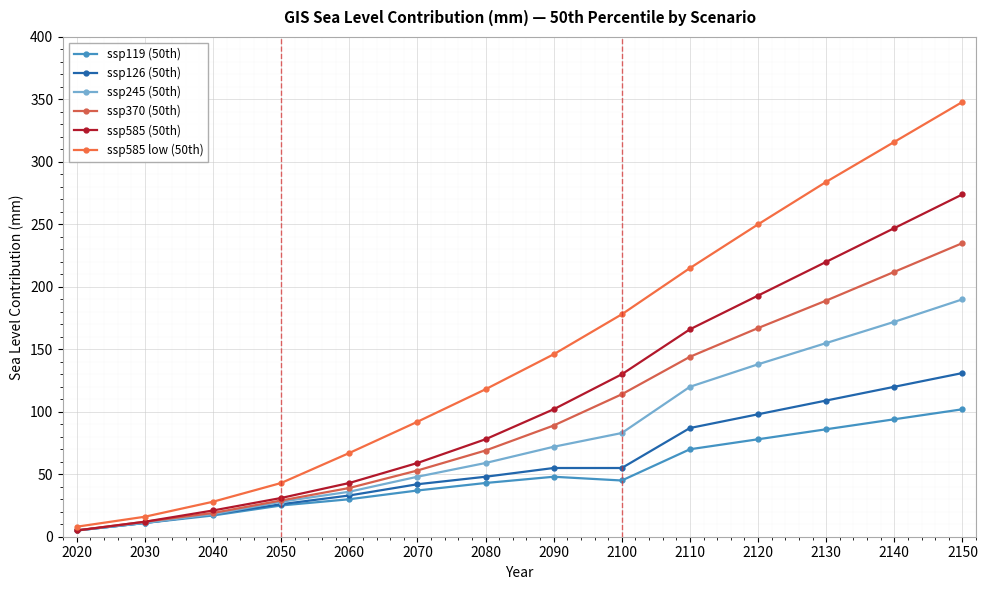

True or false: ssp126 (50th) and ssp119 (50th) intersect in this chart.

False